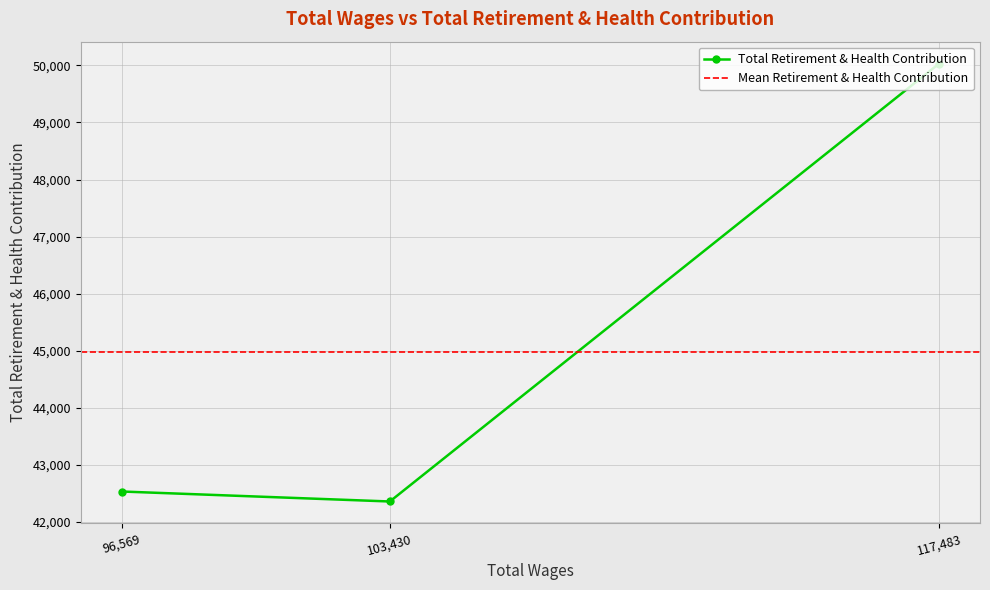

What is the average value?

44975